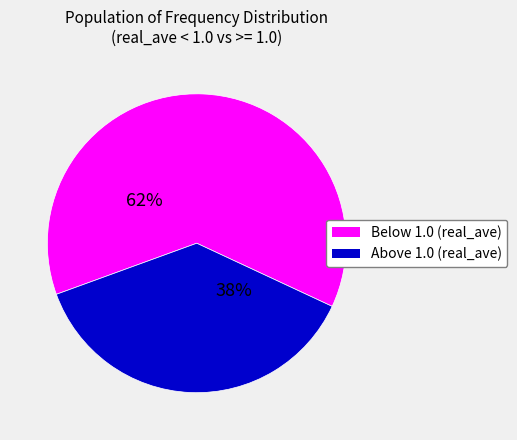

Does any single category account for the majority?

Yes